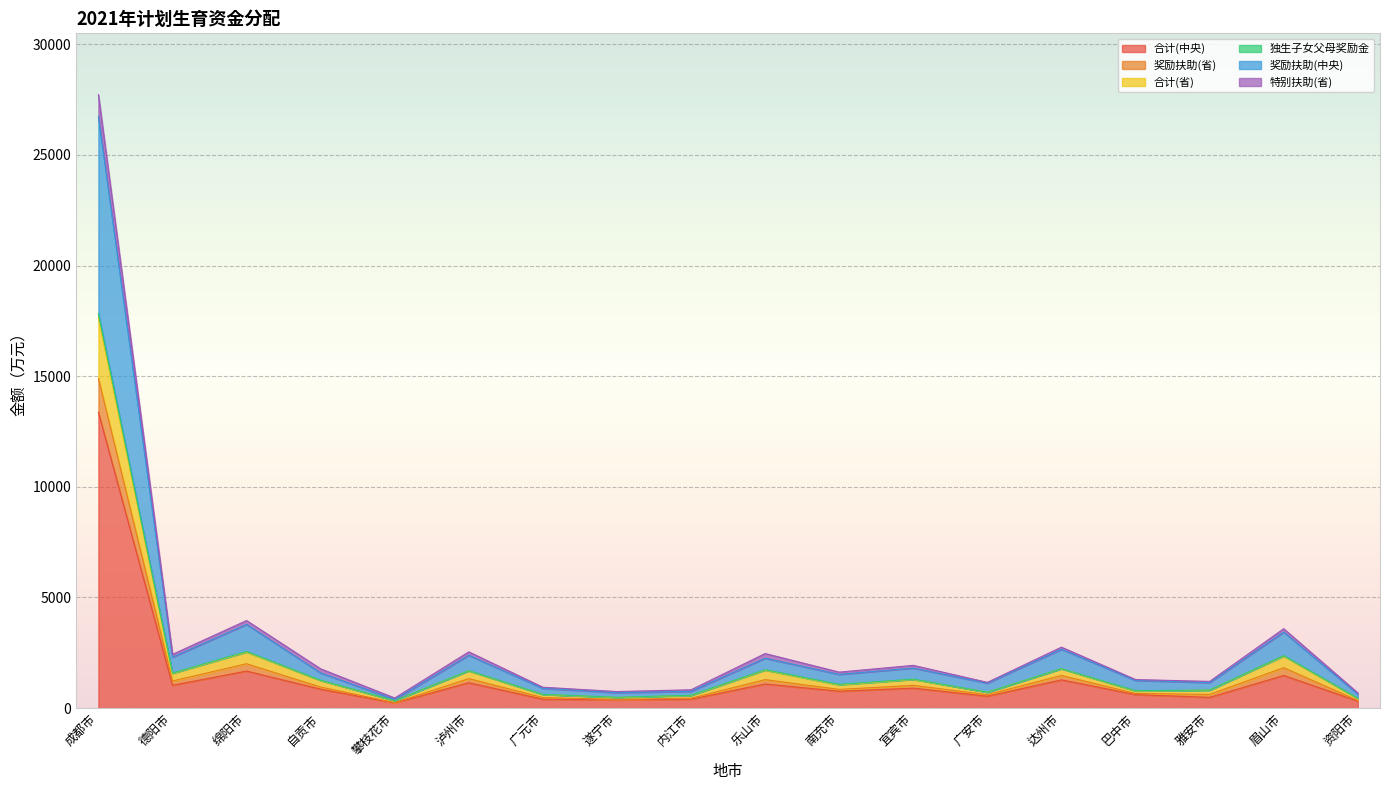

True or false: 合计(省) and 奖励扶助(省) intersect in this chart.

False